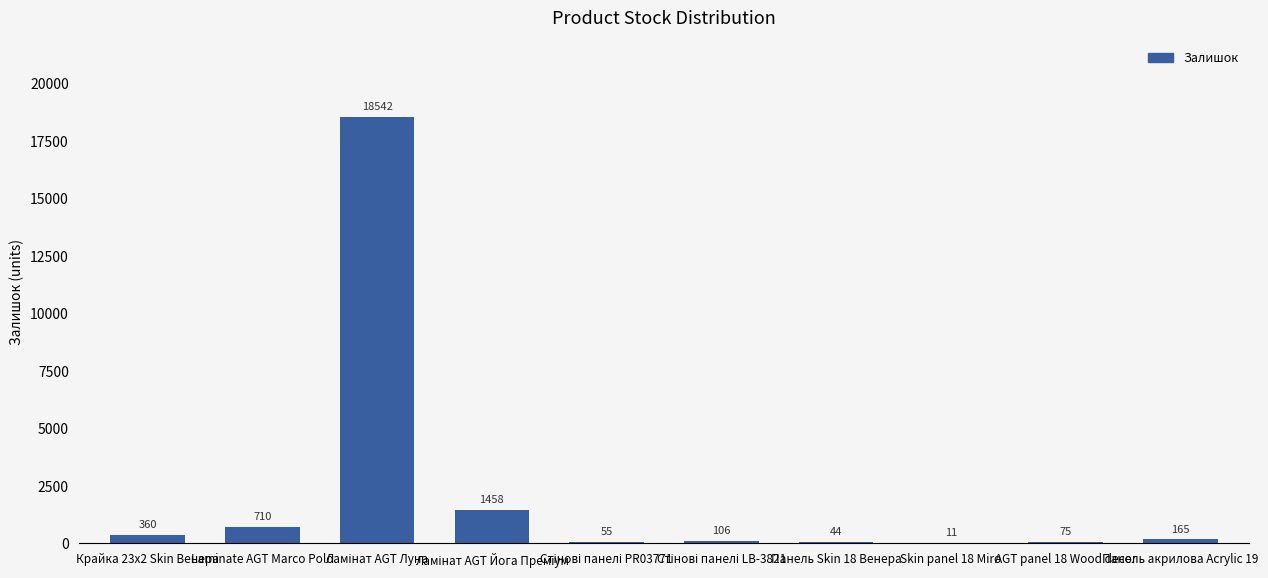

The chart shows a value of 360 at Крайка 23x2 Skin Венера. True or false?

True